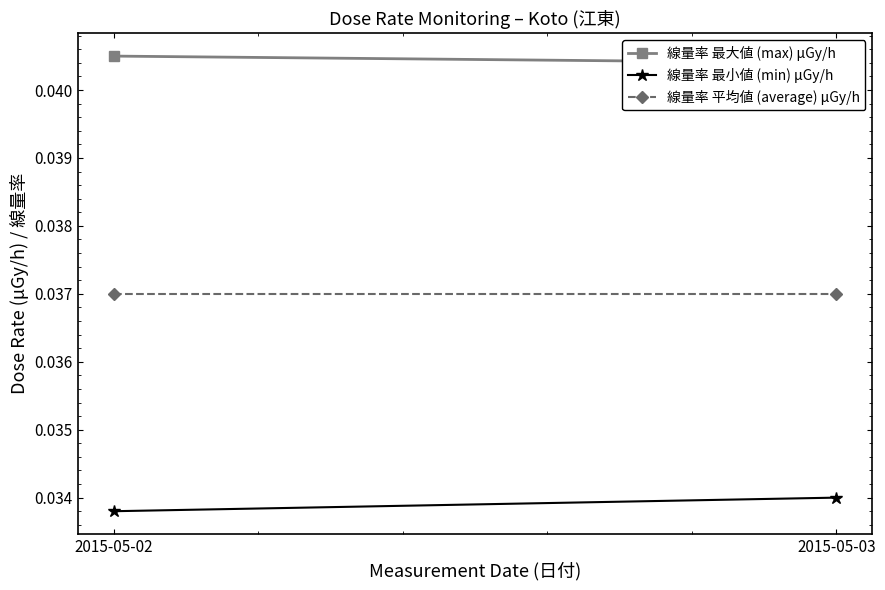

Which label corresponds to the smallest value in the chart?

2015-05-02